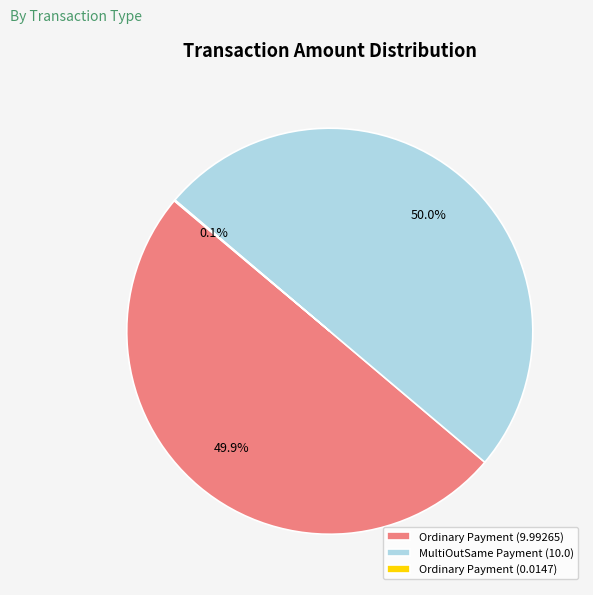

How much of the chart is everything except Ordinary Payment (9.99265)?

50.1%